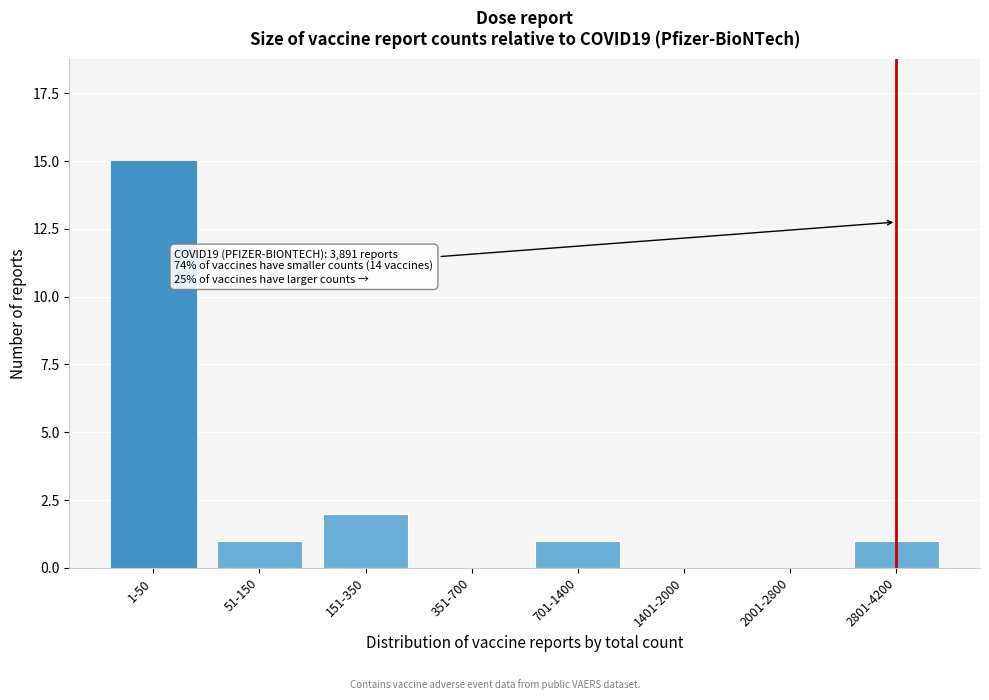

Reading left to right, list all the values displayed in this chart.

1-50=15	51-150=1	151-350=2	351-700=0	701-1400=1	1401-2000=0	2001-2800=0	2801-4200=1